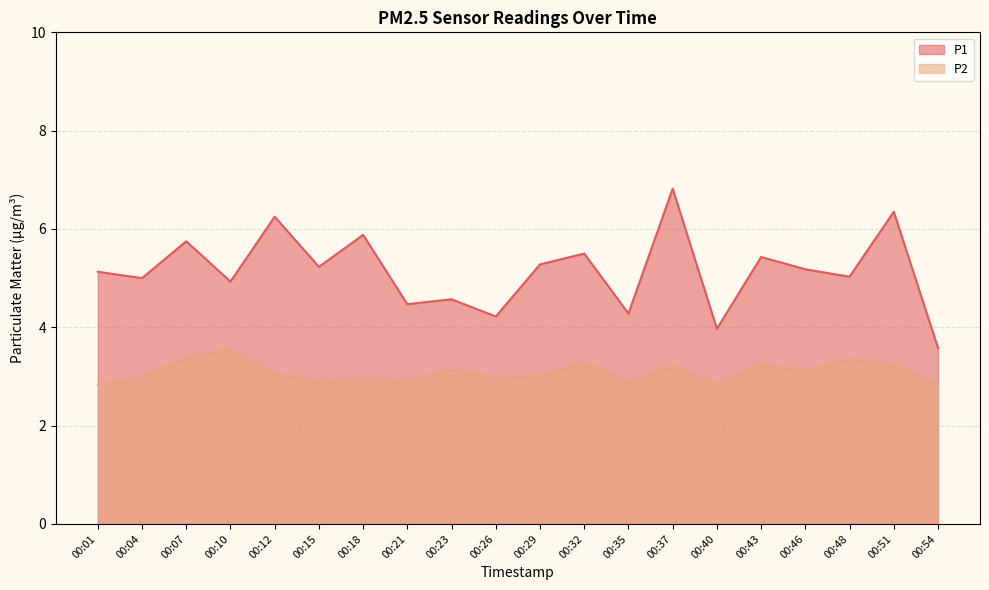

Reading left to right, what are all the values shown in this chart?

P1: 5.1	5.0	5.8	4.9	6.2	5.2	5.9	4.5	4.6	4.2	5.3	5.5	4.3	6.8	4.0	5.4	5.2	5.0	6.3	3.6
P2: 2.8	3.0	3.4	3.5	3.0	2.9	3.0	2.9	3.1	3.0	3.0	3.3	2.9	3.2	2.8	3.2	3.1	3.4	3.2	2.8